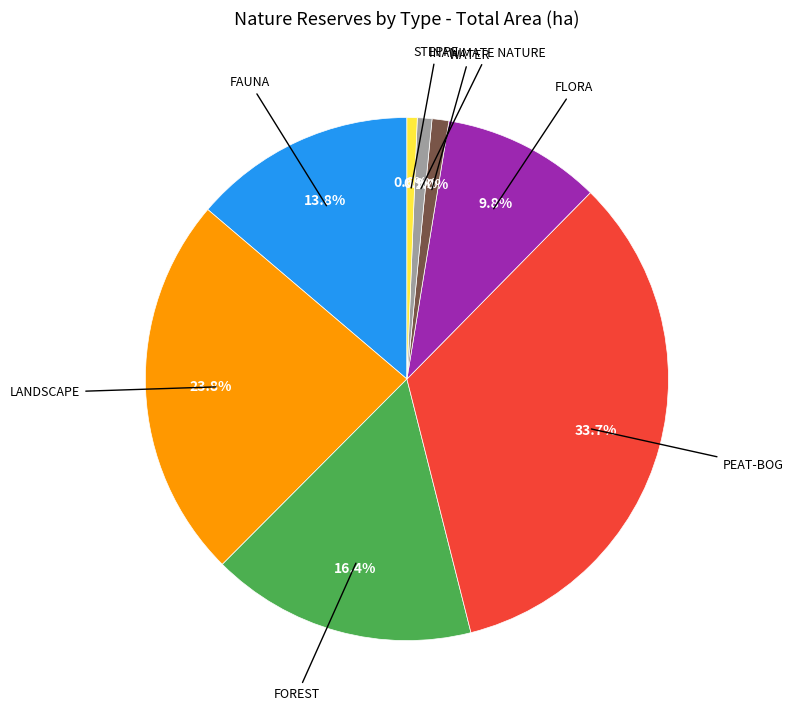

Is there any slice that represents more than half of the pie?

No